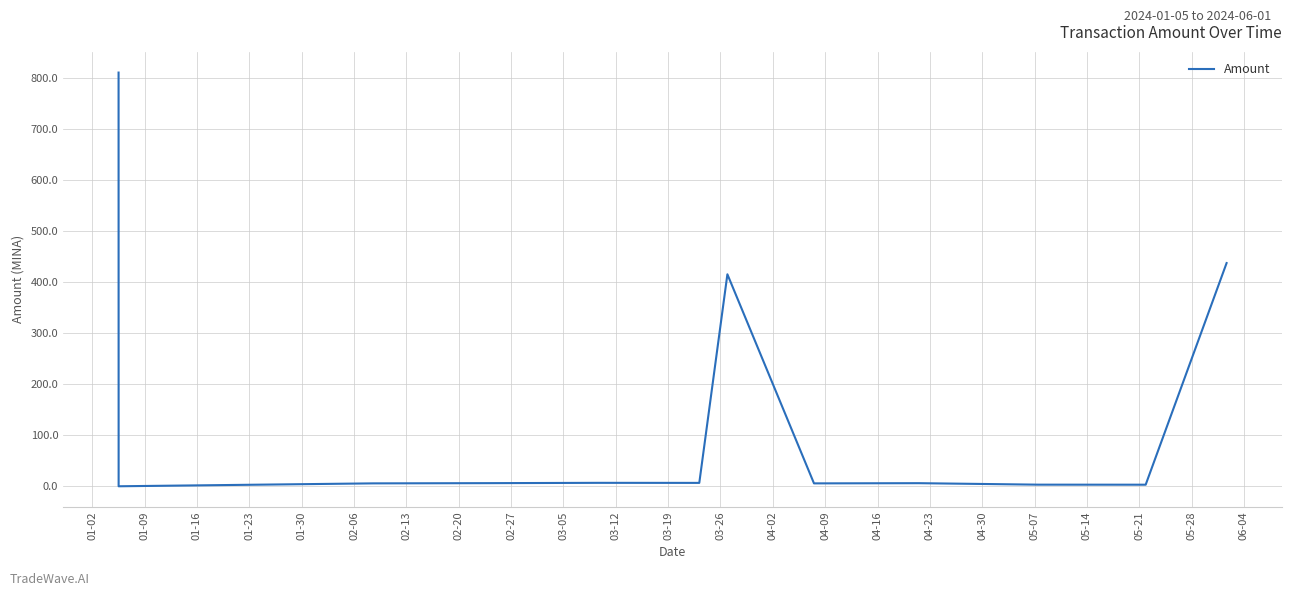

What is the maximum value shown in the chart?

809.9